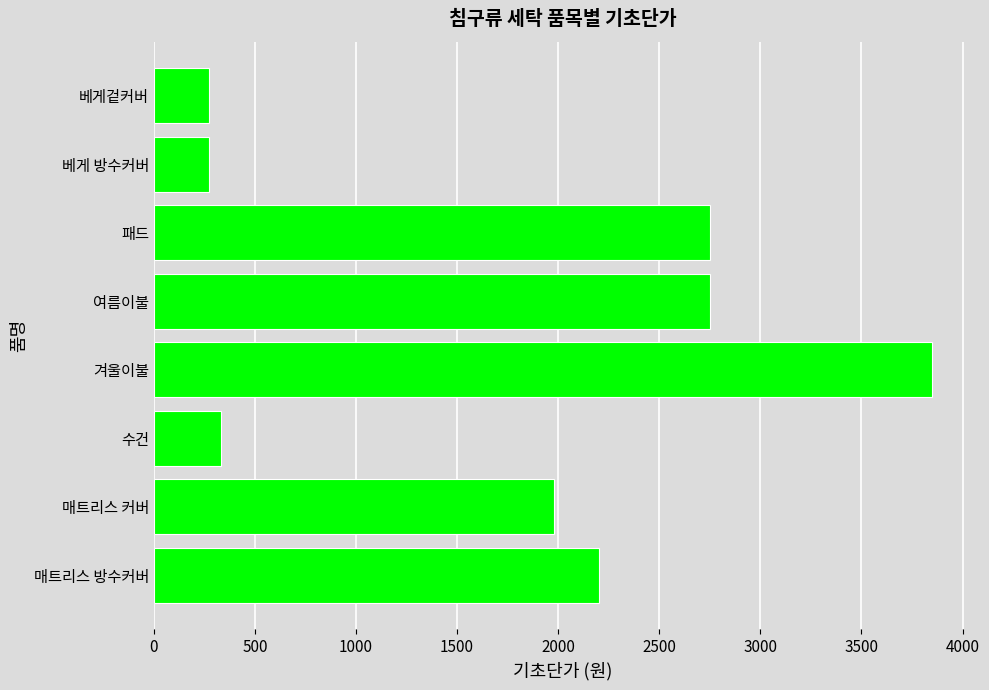

Which category has the highest value across all series?

겨울이불